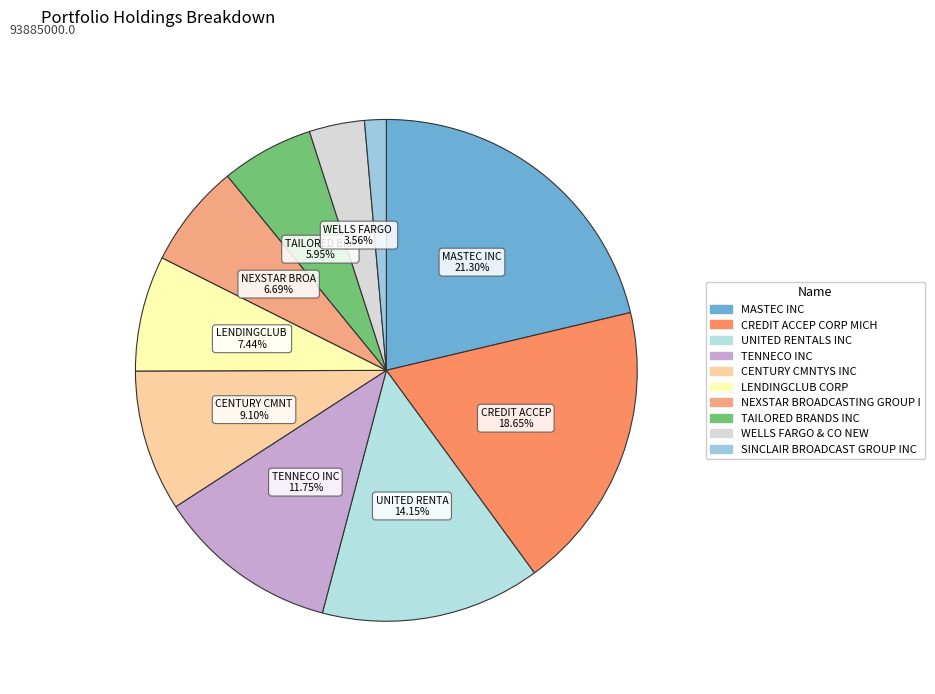

Which slice is the smallest?

SINCLAIR BROADCAST GROUP INC